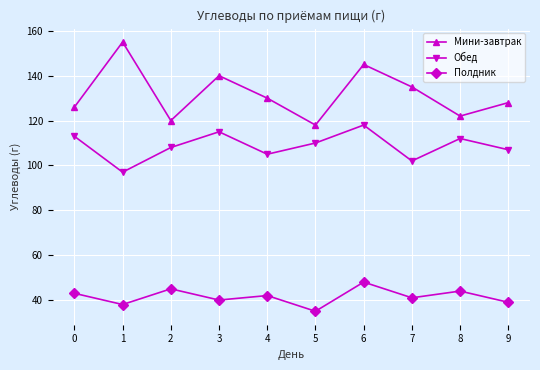

Rank the series at 7 from highest to lowest value.

Мини-завтрак, Обед, Полдник